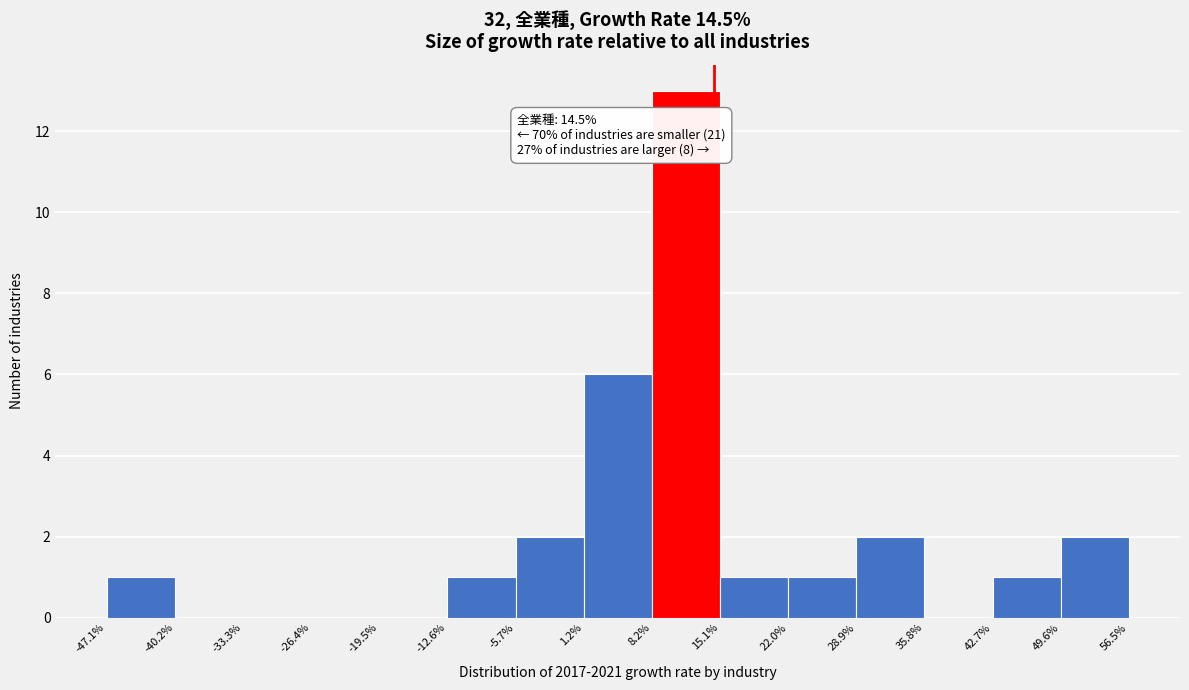

Which range on the x-axis has the tallest bar?

8.2% to 15.1%